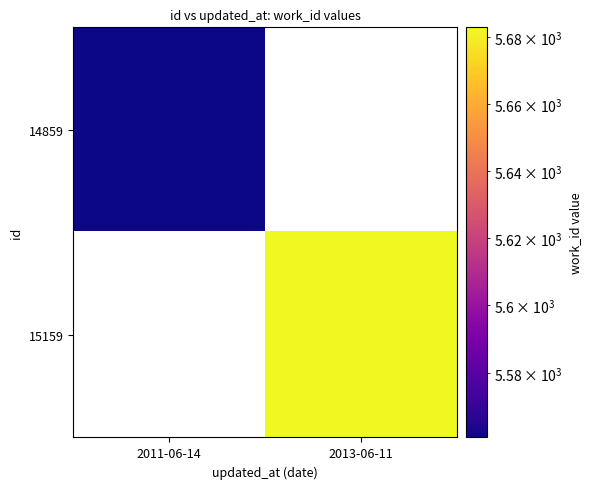

At which category does the chart reach its minimum across all series?

2011-06-14